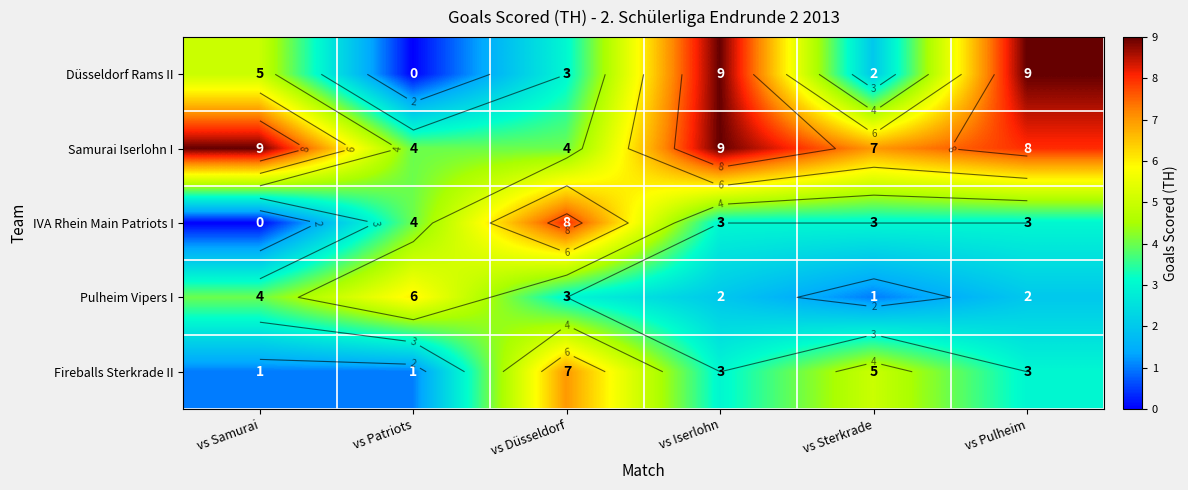

Which category has the highest value in the Fireballs Sterkrade II series?

vs Düsseldorf